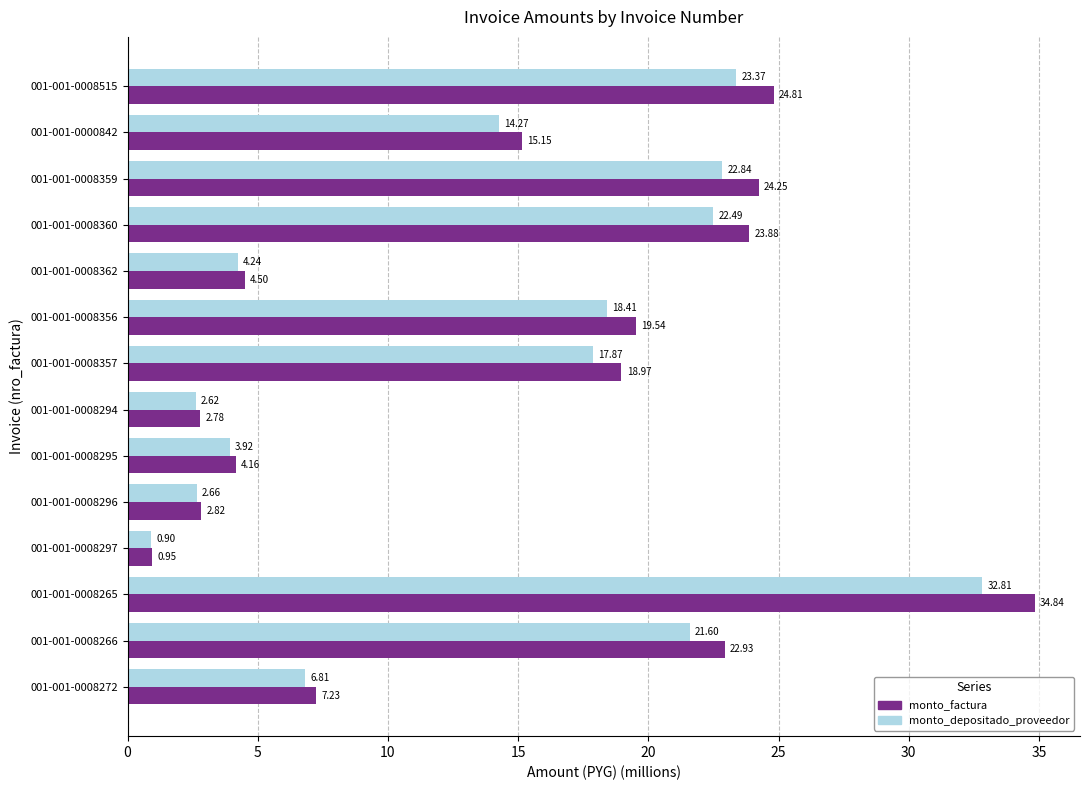

Is the value of monto_factura at 001-001-0008294 greater than the value of monto_depositado_proveedor at 001-001-0008360?

No